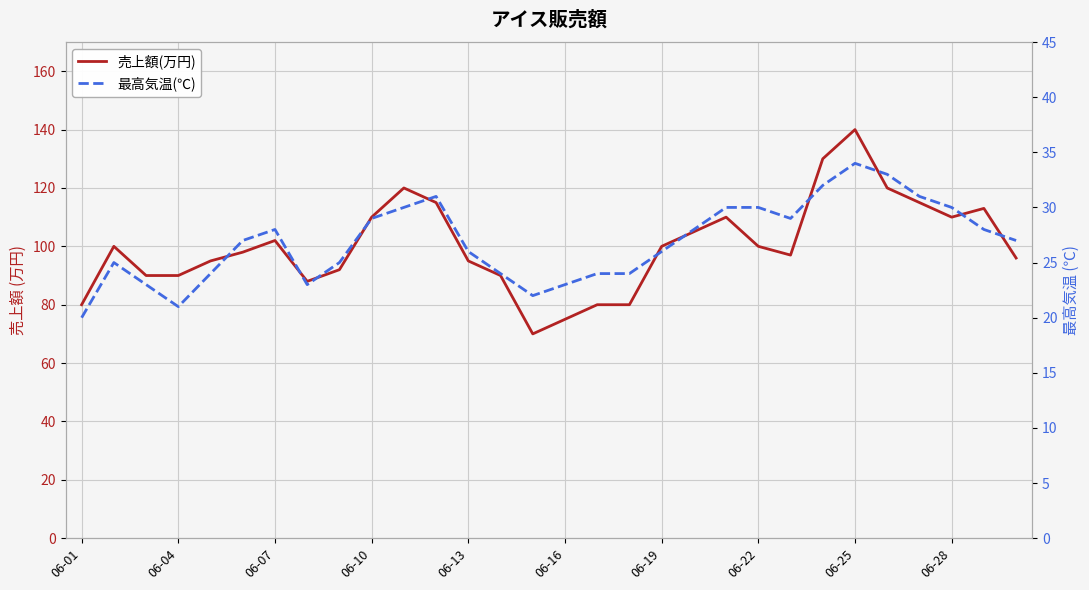

True or false: 最高気温(℃) and 売上額(万円) cross at least once.

False